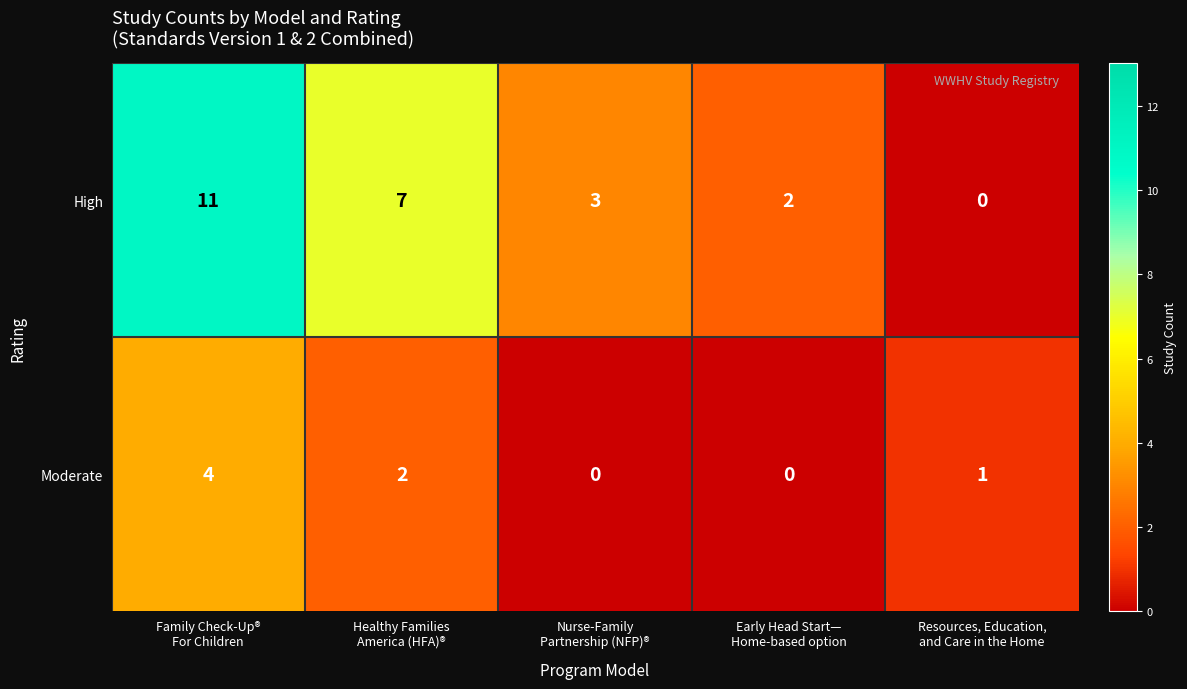

What is the maximum value shown in the chart?

11